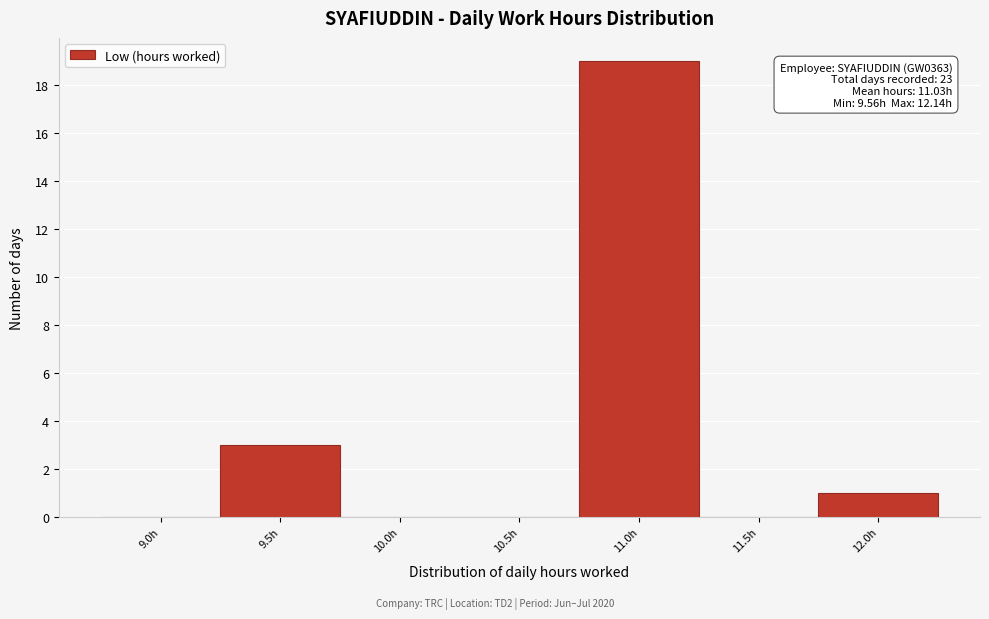

Reading left to right, transcribe all the data shown in this chart.

9.0h=0	9.5h=3	10.0h=0	10.5h=0	11.0h=19	11.5h=0	12.0h=1